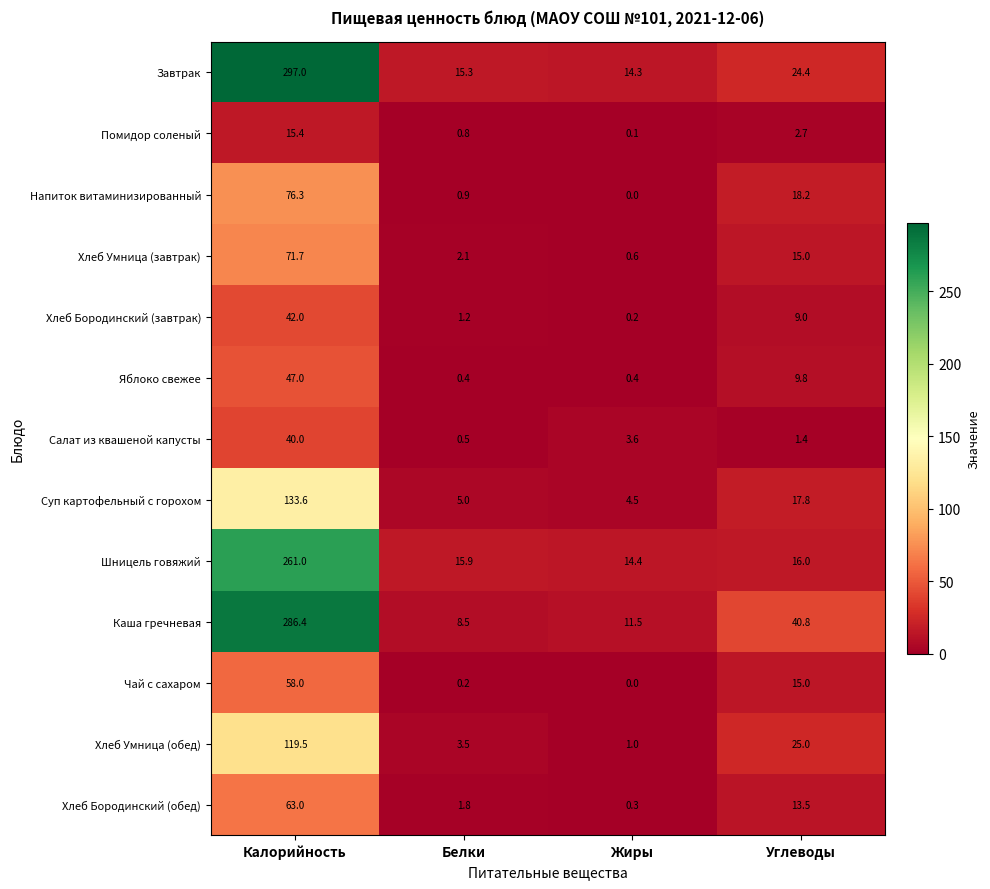

At which label is Салат из квашеной капусты closest to 20?

Жиры